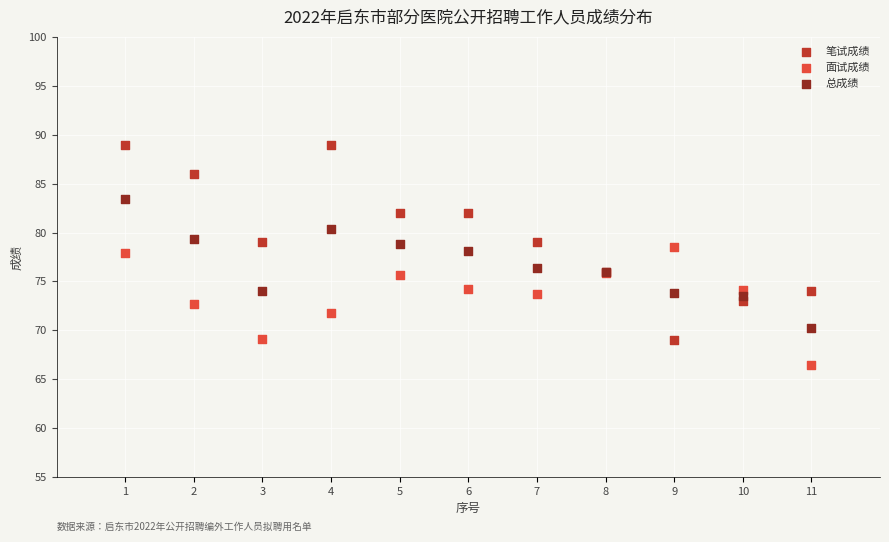

Which series has the widest spread of Y values?

笔试成绩